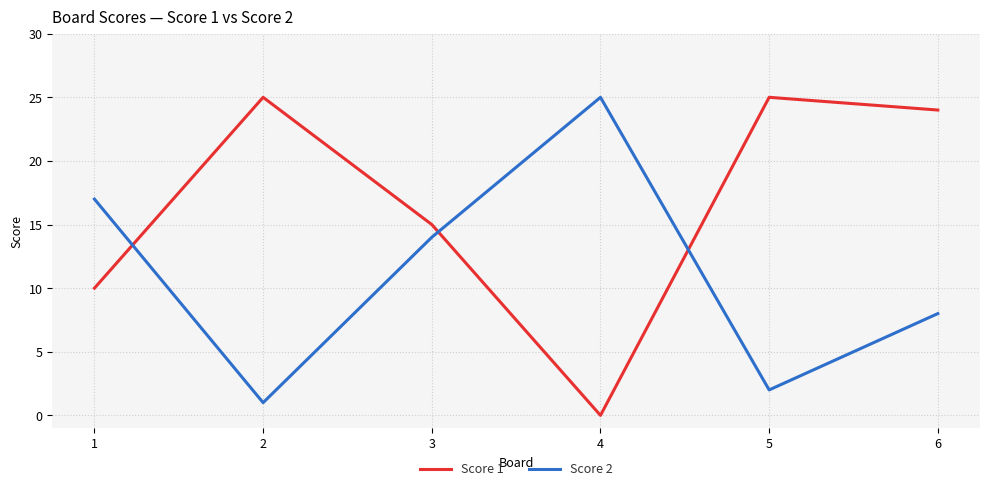

At which label does Score 2 first exceed 14?

1